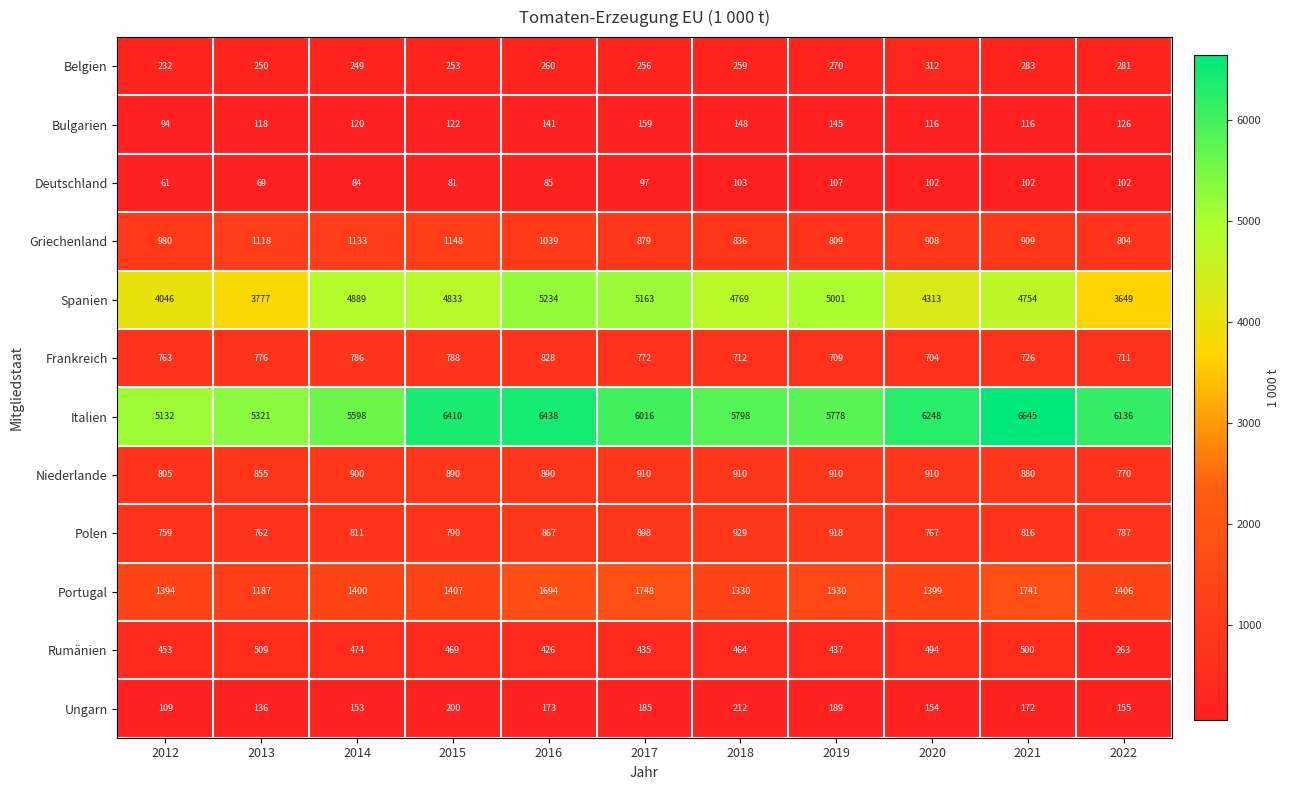

Which series changed the most between 2012 and 2017?

Spanien